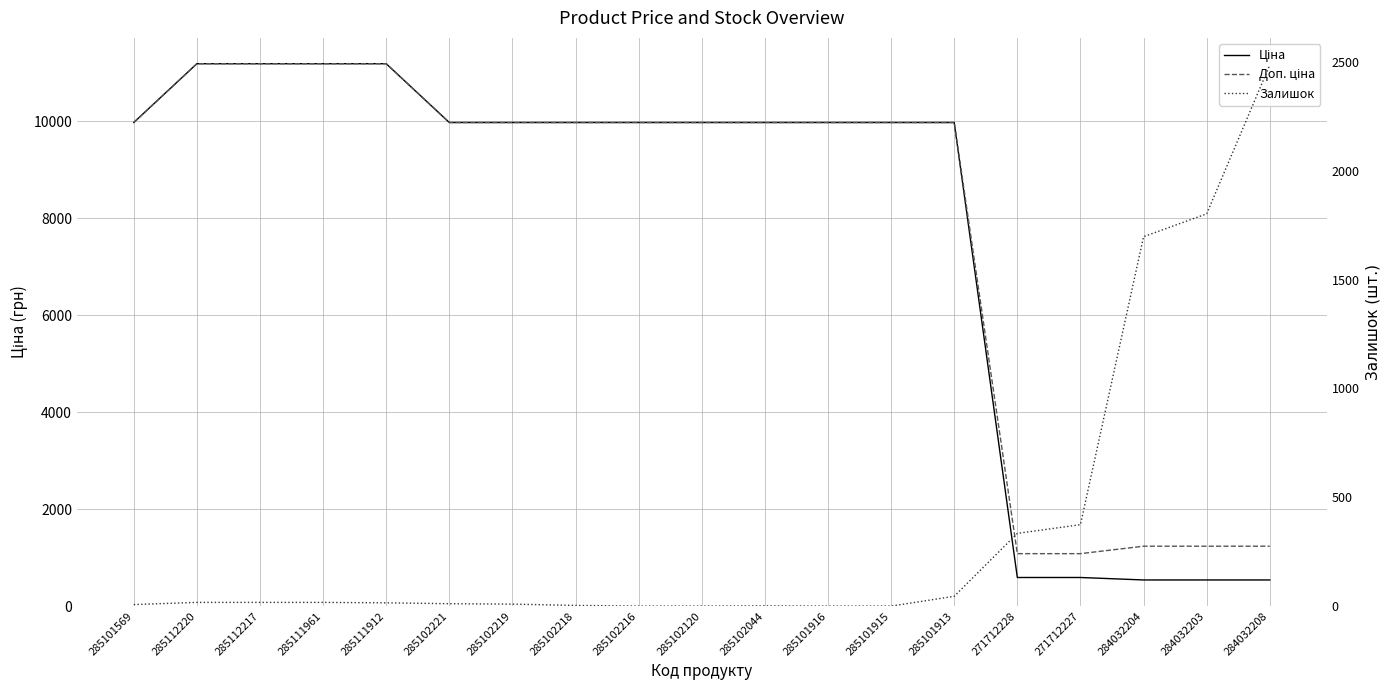

At 285102219, list the series in order from smallest to largest.

Залишок, Ціна, Доп. ціна